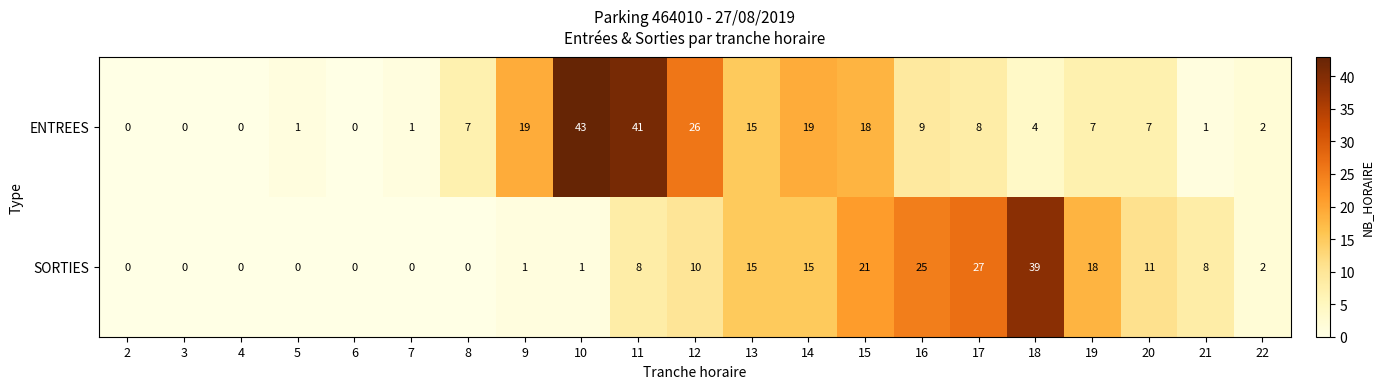

Which series has the largest total across all categories?

ENTREES